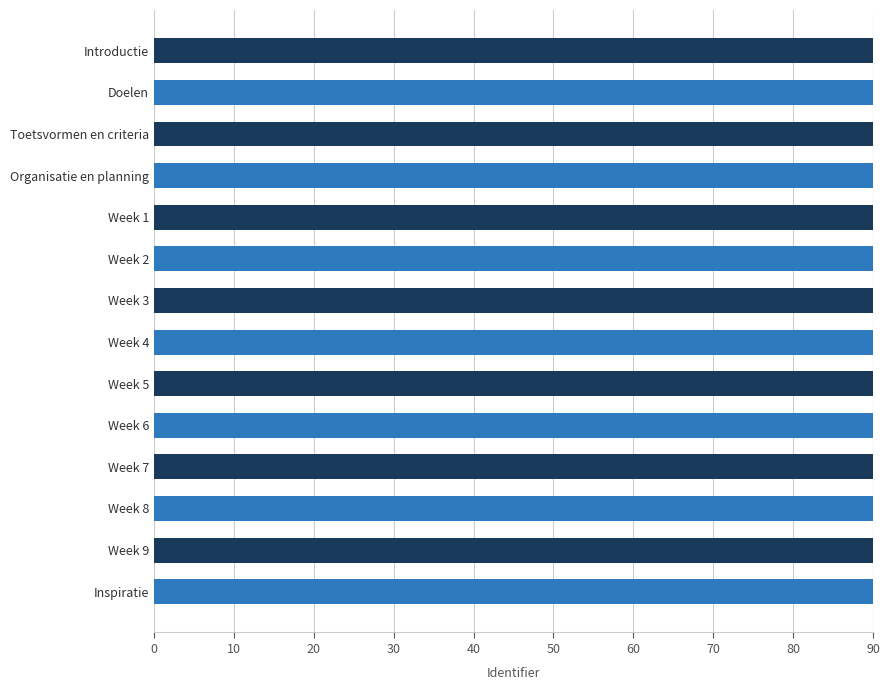

How many bars are there in total?

14